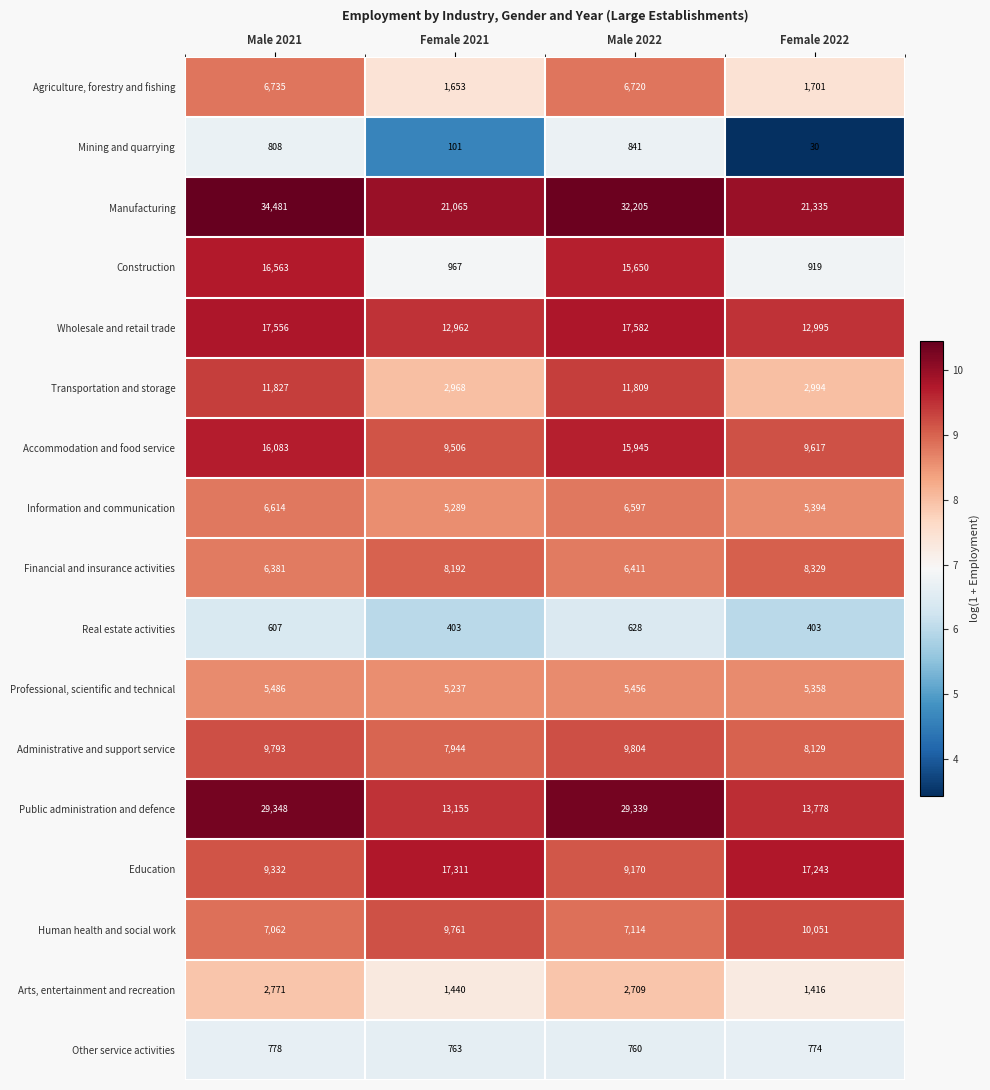

Read the Human health and social work value at Male 2021.

7062